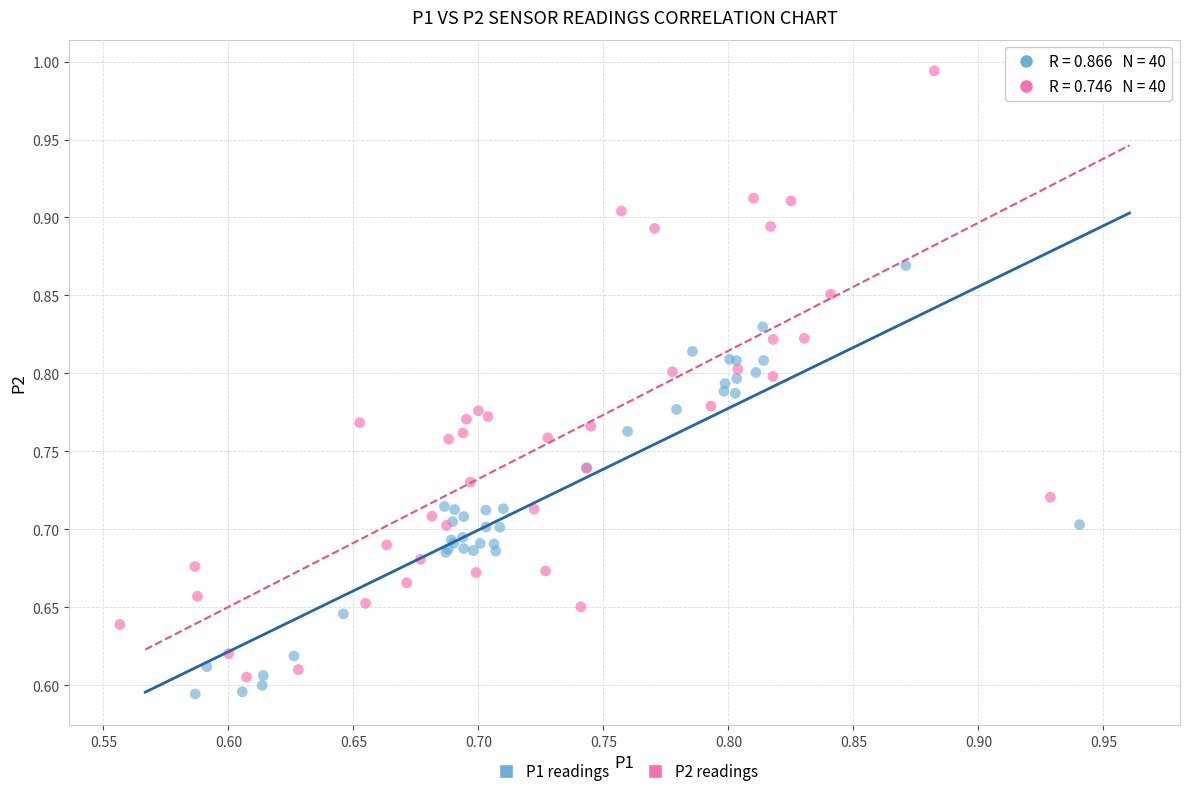

Which series has the widest spread of Y values?

P2 readings